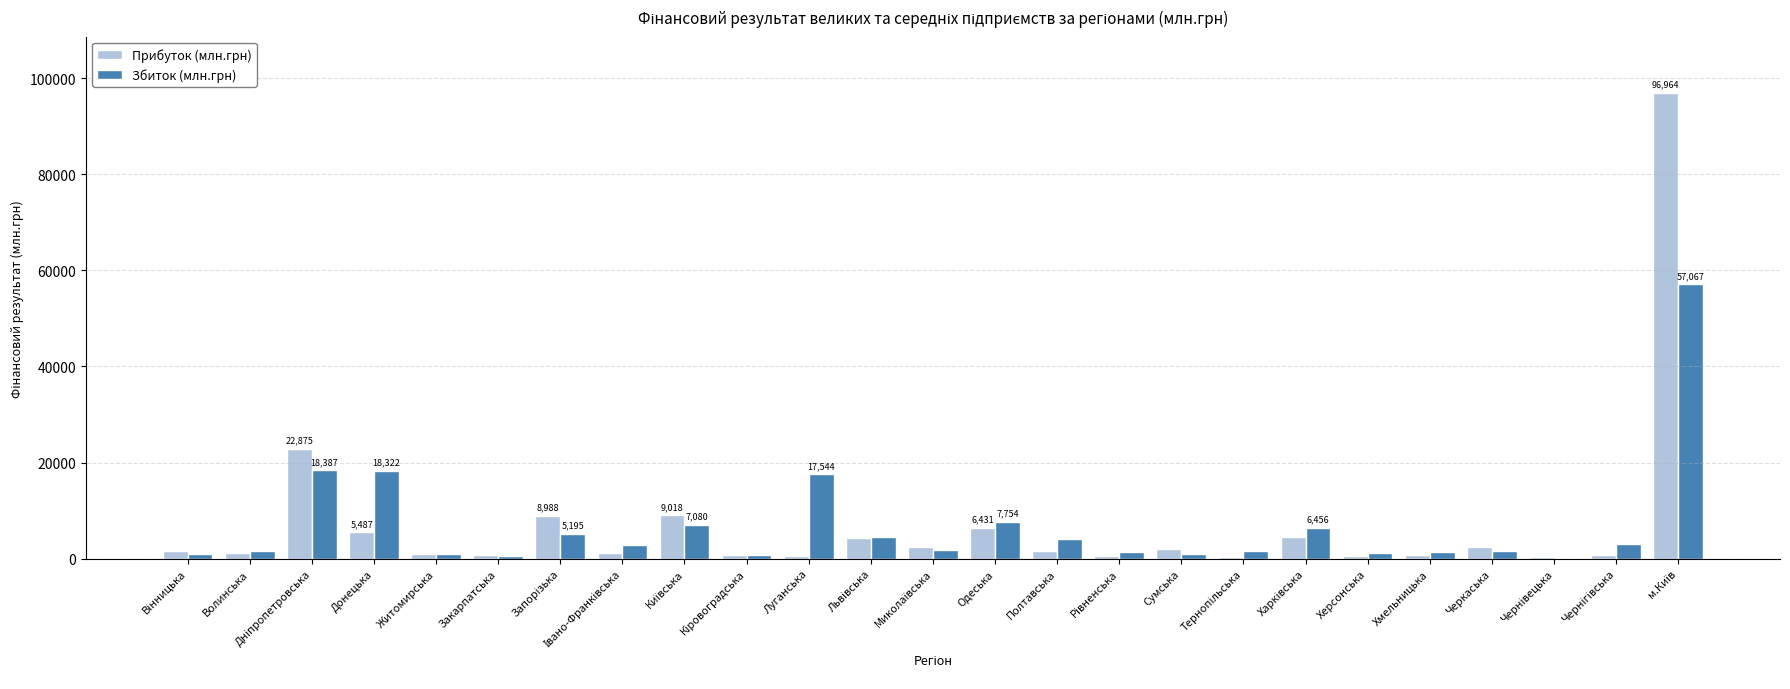

Which series has the largest range (max minus min)?

Прибуток (млн.грн)